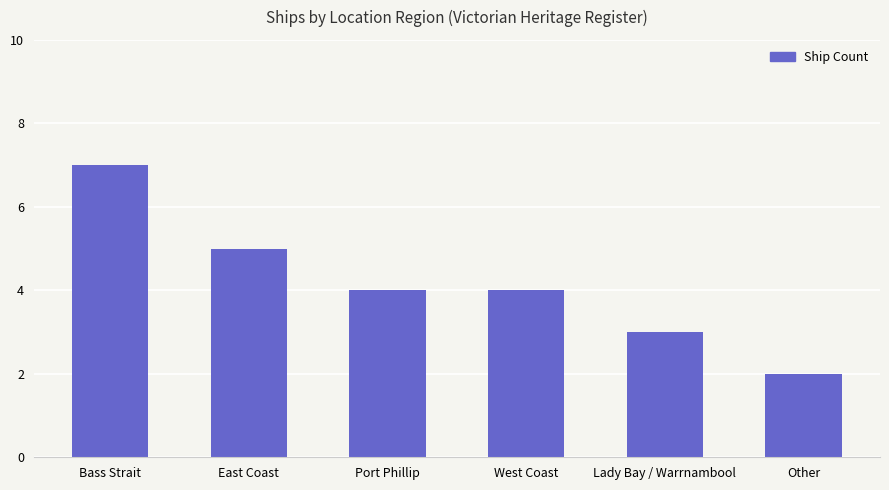

Where does the data first go above 4?

Bass Strait